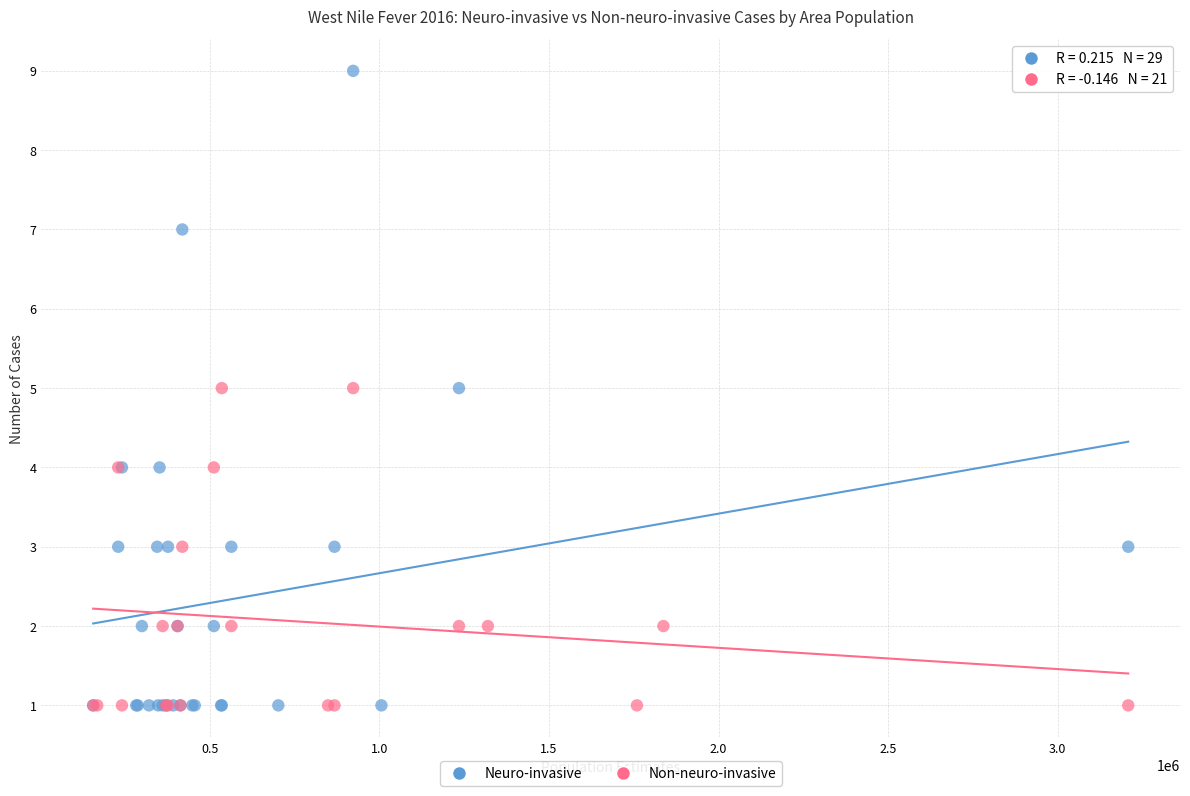

Which series has the largest Y range (max minus min)?

Neuro-invasive